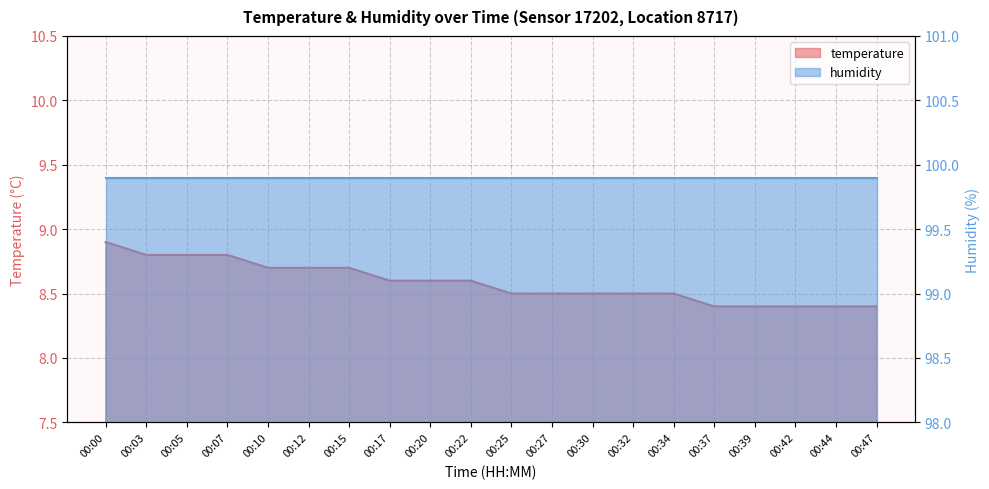

Approximately how many times larger is the value at 00:44 compared to 00:12?

1.0